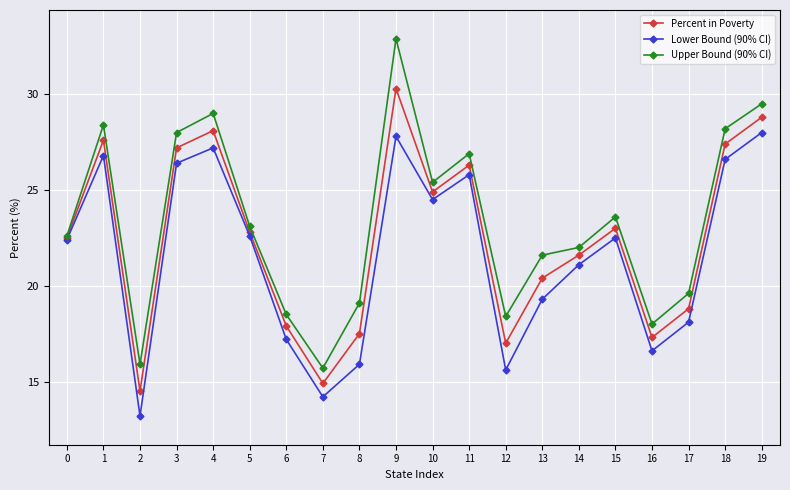

Reading left to right, extract all data points from this chart.

Percent in Poverty: 0=22.5	1=27.6	2=14.5	3=27.2	4=28.1	5=22.8	6=17.9	7=14.9	8=17.5	9=30.3	10=24.9	11=26.3	12=17.0	13=20.4	14=21.6	15=23.0	16=17.3	17=18.8	18=27.4	19=28.8
Lower Bound (90% CI): 0=22.4	1=26.8	2=13.2	3=26.4	4=27.2	5=22.6	6=17.2	7=14.2	8=15.9	9=27.8	10=24.5	11=25.8	12=15.6	13=19.3	14=21.1	15=22.5	16=16.6	17=18.1	18=26.6	19=28.0
Upper Bound (90% CI): 0=22.6	1=28.4	2=15.9	3=28.0	4=29.0	5=23.1	6=18.5	7=15.7	8=19.1	9=32.9	10=25.4	11=26.9	12=18.4	13=21.6	14=22.0	15=23.6	16=18.0	17=19.6	18=28.2	19=29.5